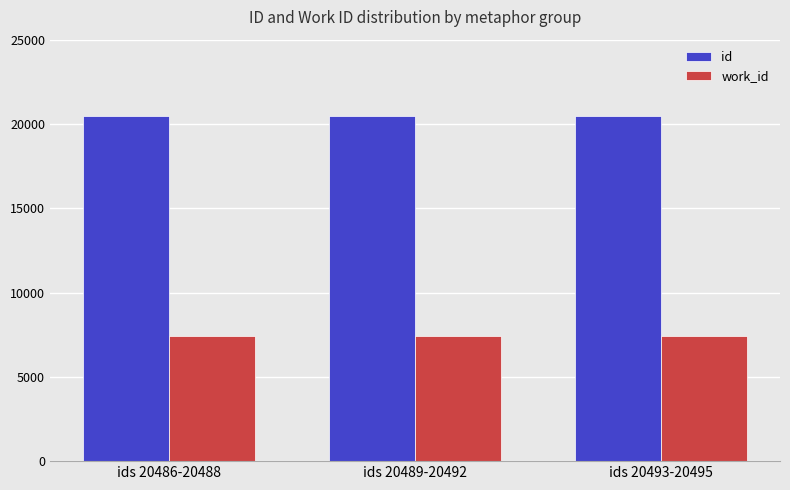

At ids 20486-20488, list the series in order from largest to smallest.

id, work_id